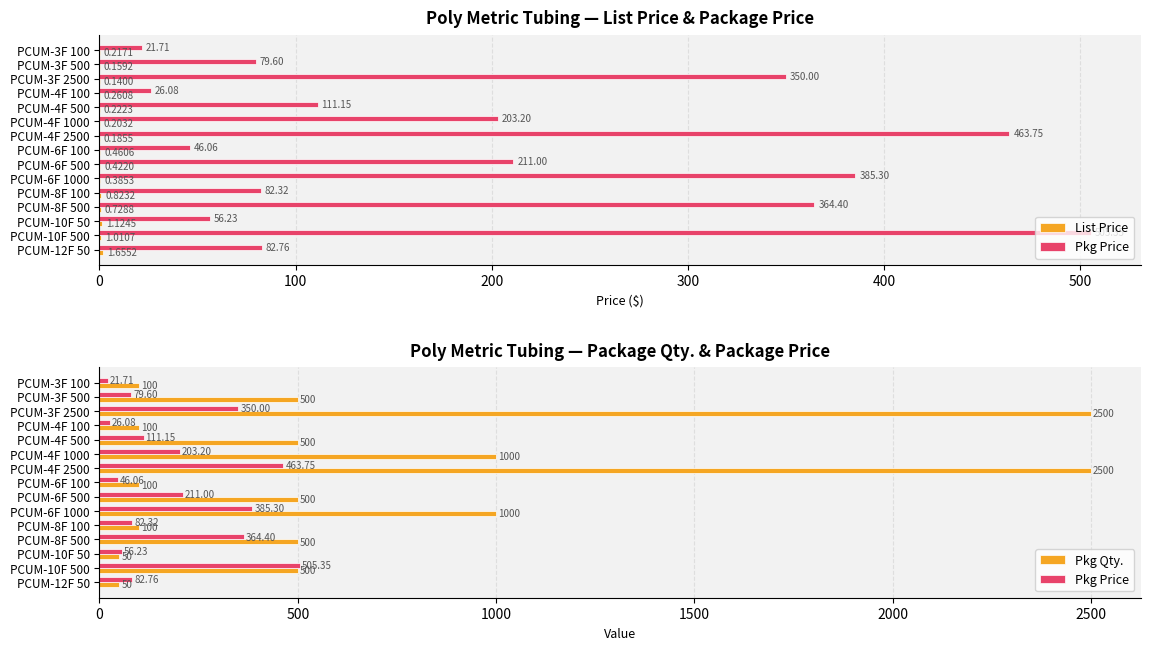

What position from the right is PCUM-12F 50?

1